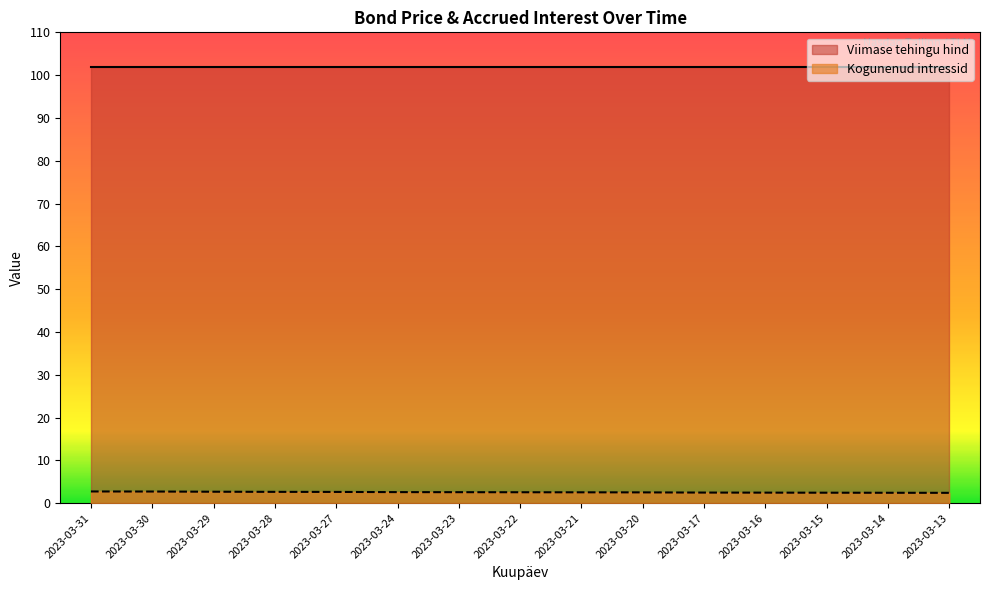

Reading left to right, extract all data points from this chart.

2.7	2.7	2.7	2.6	2.6	2.6	2.6	2.6	2.5	2.5	2.5	2.5	2.4	2.4	2.4